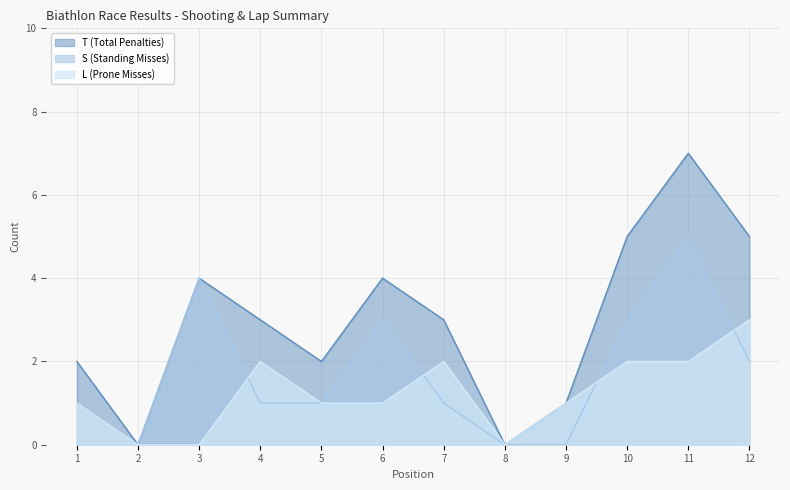

How many data points does each series have?

12